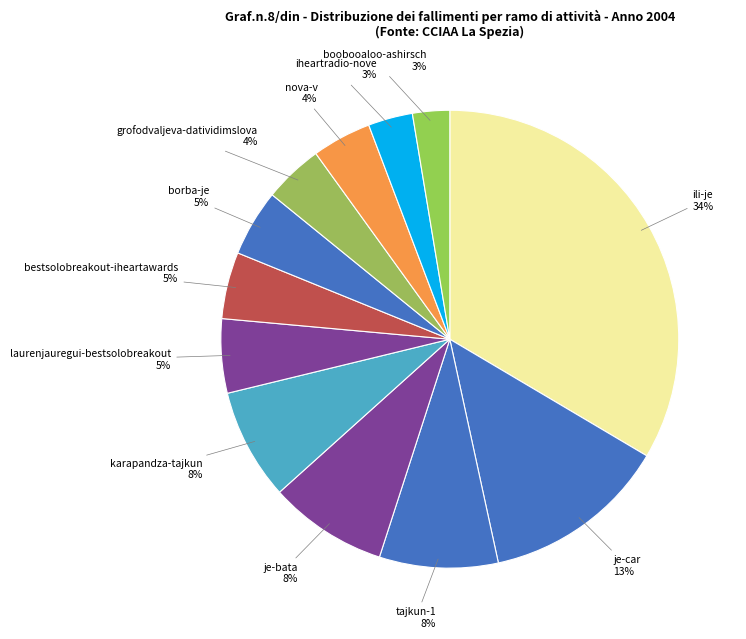

To the nearest percent, what is the difference between the nova-v and iheartradio-nove slice percentages?

1%